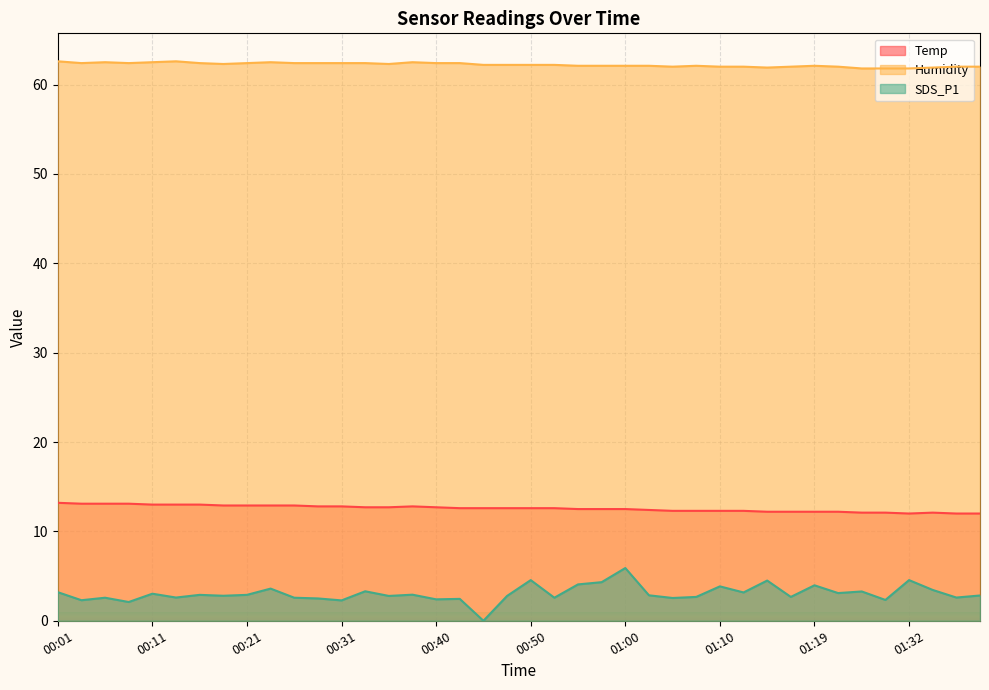

Reading left to right, what are all the values shown in this chart?

Temp: 00:01=13.2	00:04=13.1	00:06=13.1	00:09=13.1	00:11=13.0	00:14=13.0	00:16=13.0	00:19=12.9	00:21=12.9	00:23=12.9	00:26=12.9	00:28=12.8	00:31=12.8	00:33=12.7	00:36=12.7	00:38=12.8	00:40=12.7	00:43=12.6	00:45=12.6	00:48=12.6	00:50=12.6	00:53=12.6	00:55=12.5	00:58=12.5	01:00=12.5	01:02=12.4	01:05=12.3	01:07=12.3	01:10=12.3	01:12=12.3	01:15=12.2	01:17=12.2	01:19=12.2	01:22=12.2	01:27=12.1	01:29=12.1	01:32=12.0	01:34=12.1	01:37=12.0	01:39=12.0
Humidity: 00:01=62.6	00:04=62.4	00:06=62.5	00:09=62.4	00:11=62.5	00:14=62.6	00:16=62.4	00:19=62.3	00:21=62.4	00:23=62.5	00:26=62.4	00:28=62.4	00:31=62.4	00:33=62.4	00:36=62.3	00:38=62.5	00:40=62.4	00:43=62.4	00:45=62.2	00:48=62.2	00:50=62.2	00:53=62.2	00:55=62.1	00:58=62.1	01:00=62.1	01:02=62.1	01:05=62.0	01:07=62.1	01:10=62.0	01:12=62.0	01:15=61.9	01:17=62.0	01:19=62.1	01:22=62.0	01:27=61.8	01:29=61.8	01:32=61.8	01:34=61.9	01:37=62.0	01:39=62.0
SDS_P1: 00:01=3.2	00:04=2.3	00:06=2.6	00:09=2.1	00:11=3.0	00:14=2.6	00:16=2.9	00:19=2.8	00:21=2.9	00:23=3.6	00:26=2.6	00:28=2.5	00:31=2.3	00:33=3.3	00:36=2.8	00:38=2.9	00:40=2.4	00:43=2.5	00:45=0.0	00:48=2.8	00:50=4.5	00:53=2.6	00:55=4.1	00:58=4.3	01:00=5.9	01:02=2.9	01:05=2.5	01:07=2.7	01:10=3.9	01:12=3.2	01:15=4.5	01:17=2.7	01:19=4.0	01:22=3.1	01:27=3.3	01:29=2.3	01:32=4.5	01:34=3.5	01:37=2.6	01:39=2.8